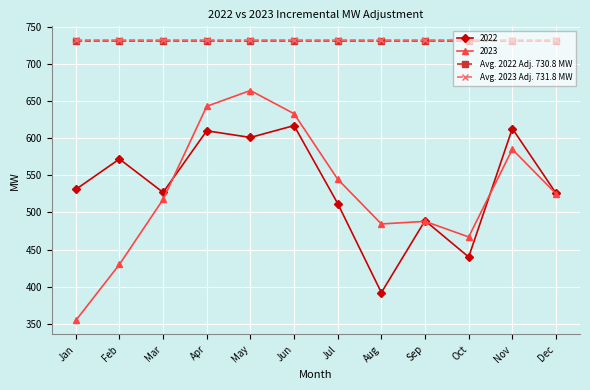

At which label is 2022 closest to 504?

Jul